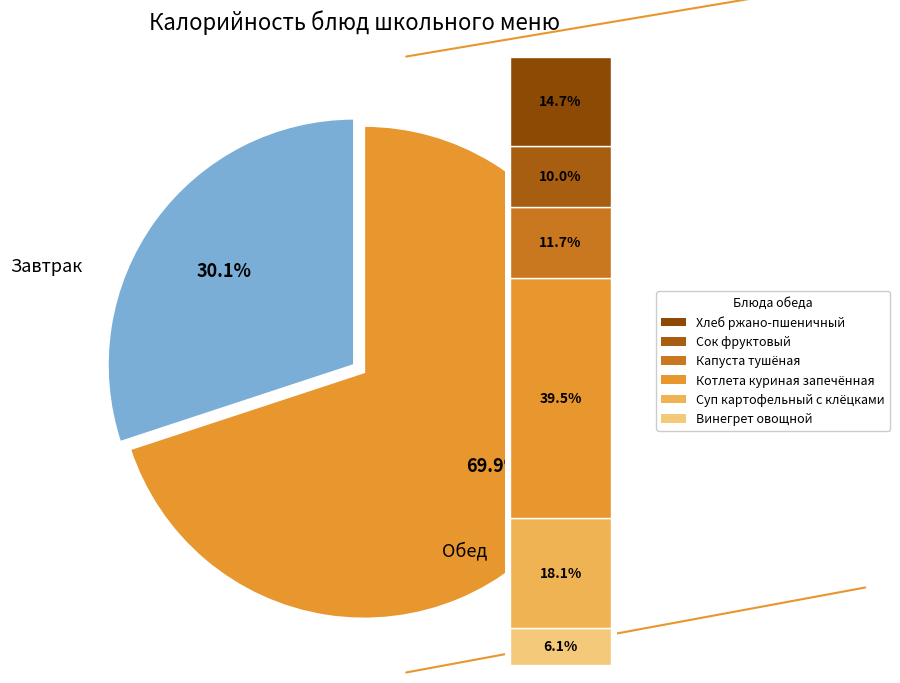

Is there a majority slice in this chart?

Yes